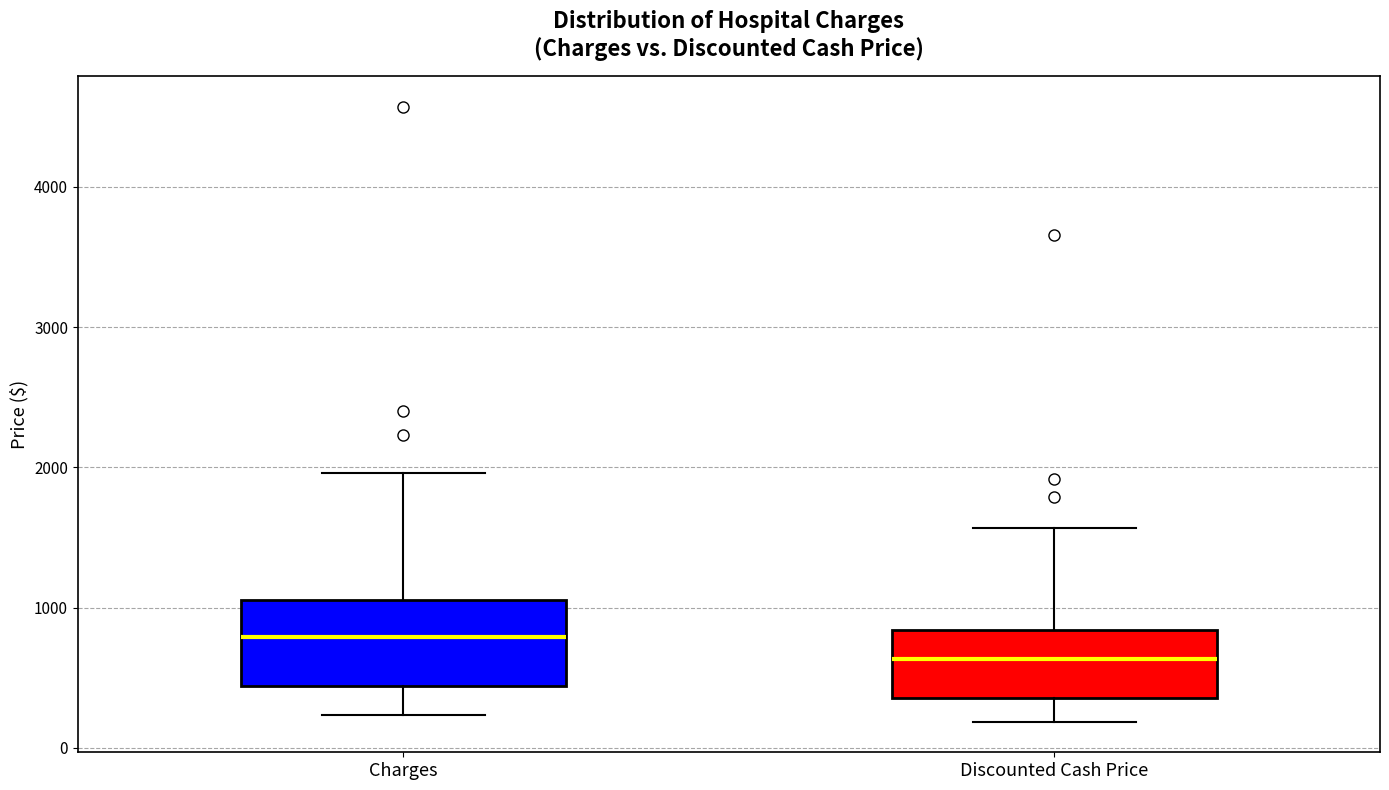

Comparing the boxes themselves (not the whiskers), which one is the tallest?

Charges